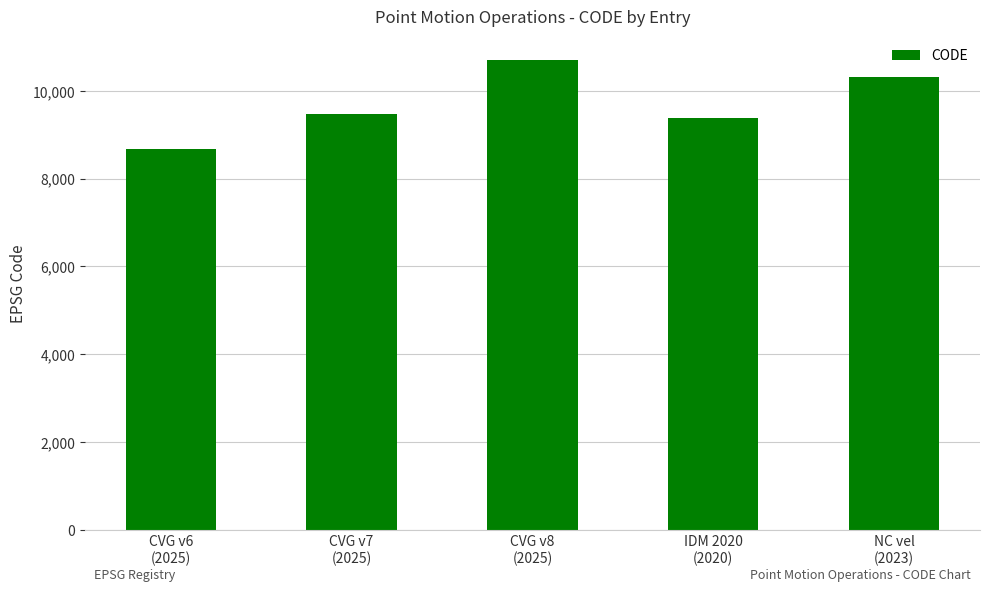

What is the ratio of the value at NC vel
(2023) to the value at CVG v8
(2025)?

1.0